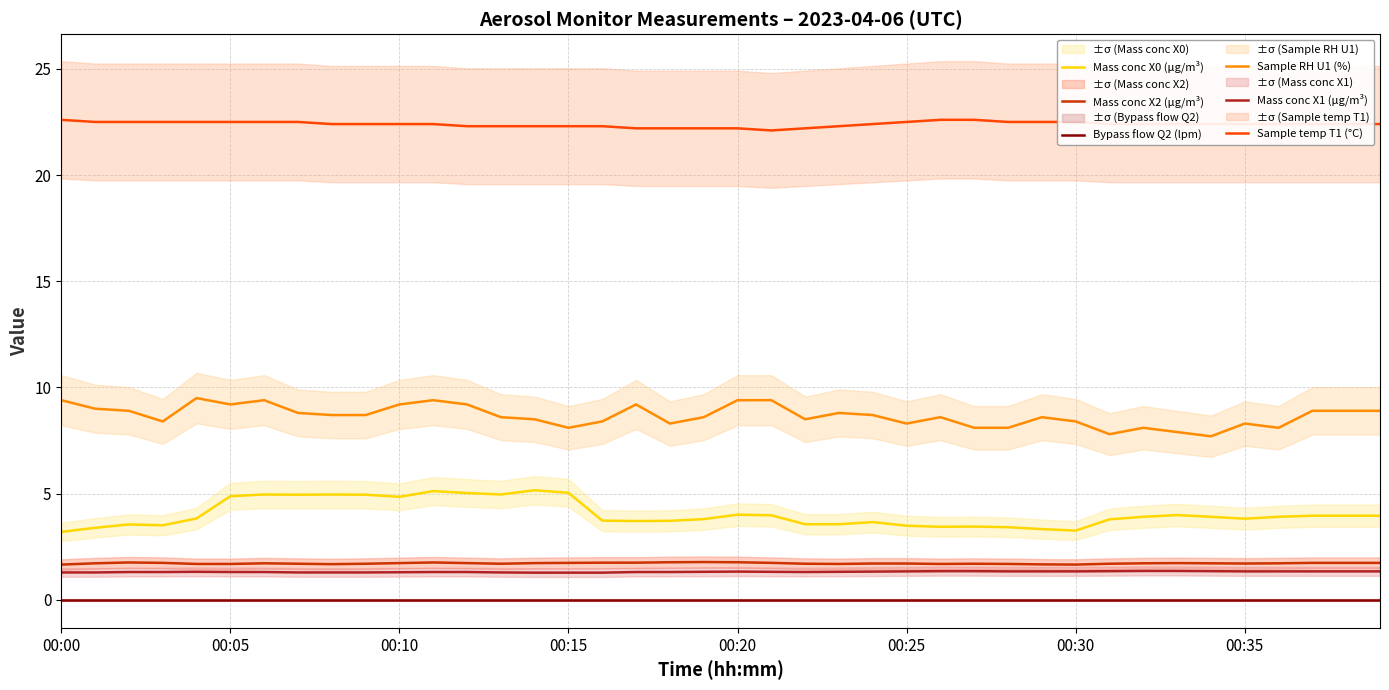

True or false: Sample RH U1 (%) has a value of 14.7 at 00:35.

False